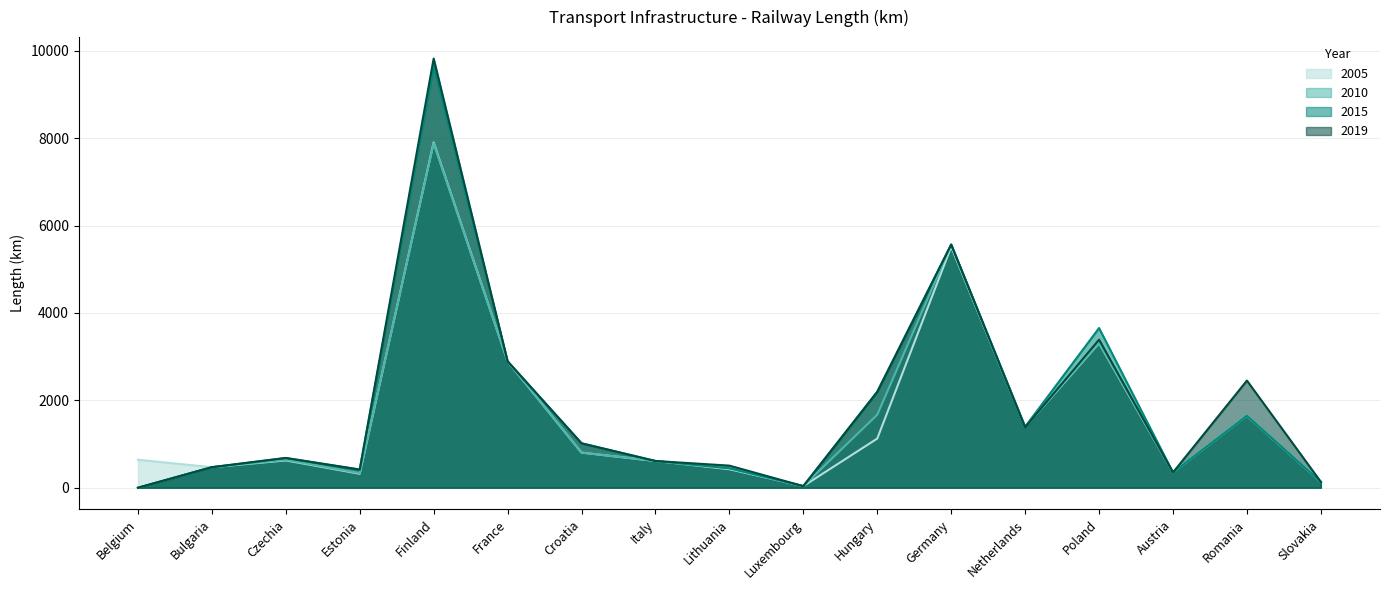

Rank the series by their maximum value, from lowest to highest.

2010, 2005, 2015, 2019